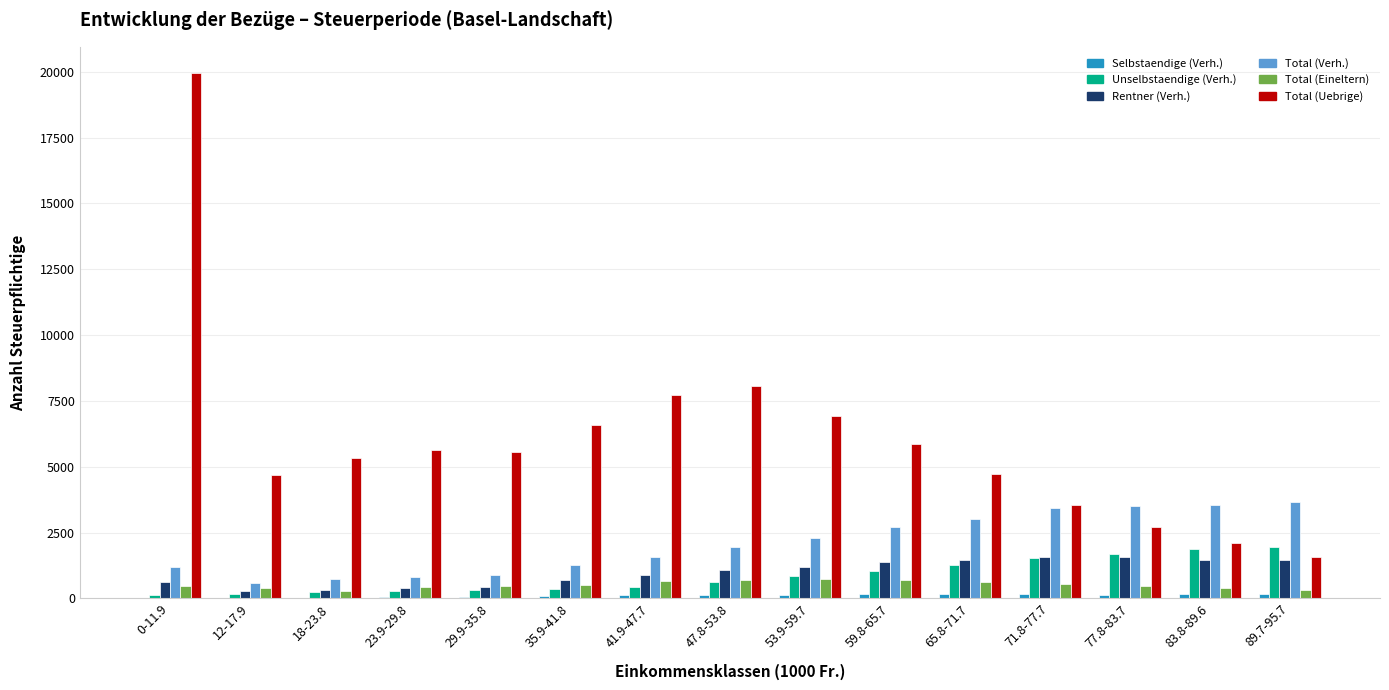

At which category is the sum across all series the highest?

0-11.9